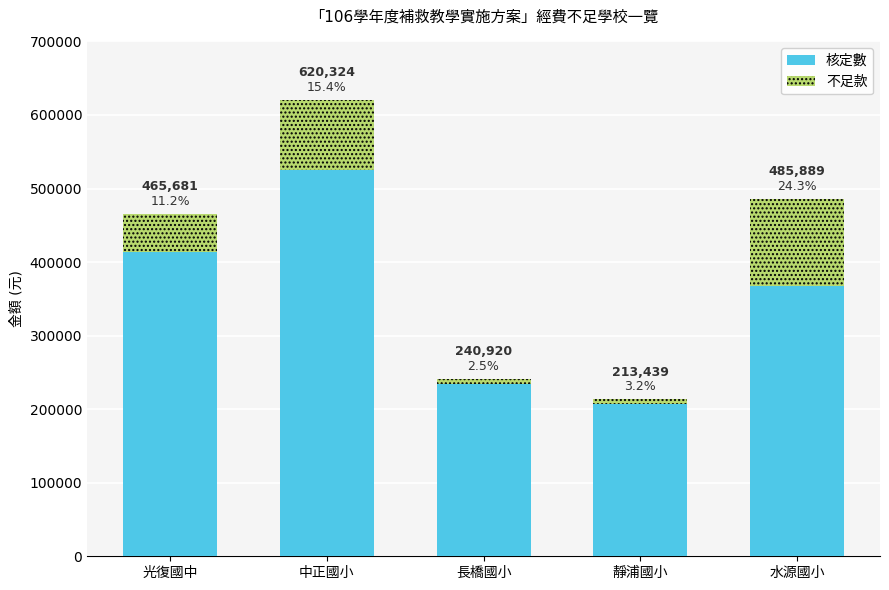

Rank the series at 水源國小 from highest to lowest value.

核定數, 不足款